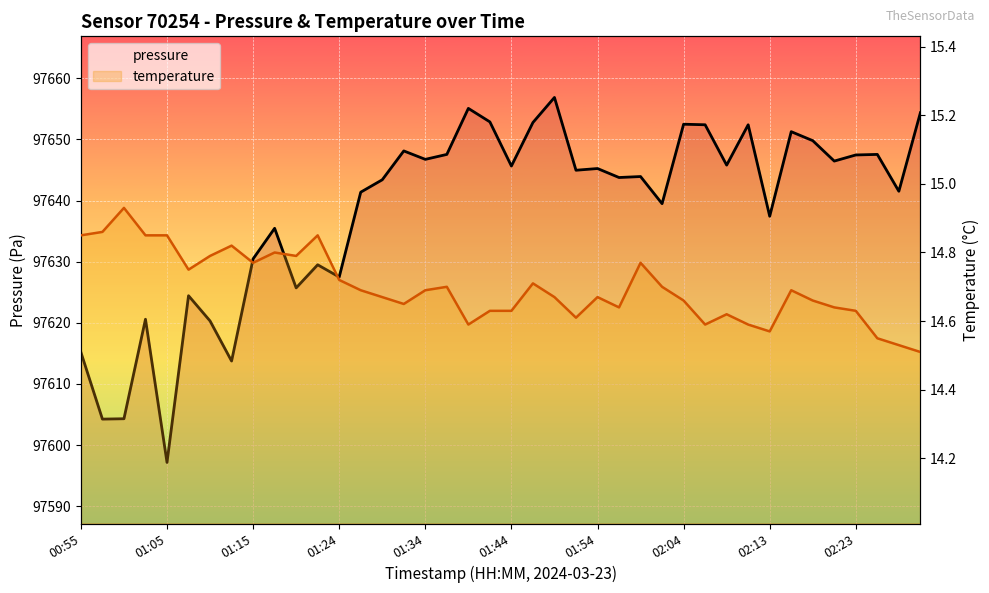

True or false: temperature and pressure intersect in this chart.

False